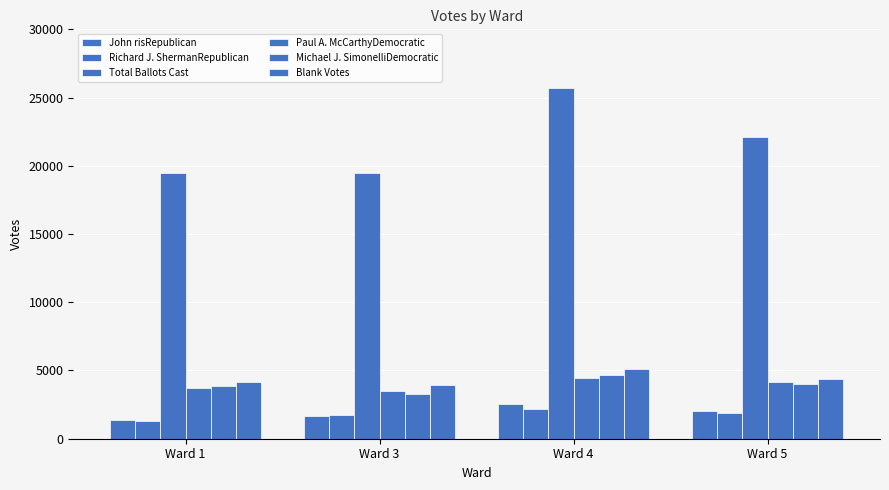

What is the sum of all John risRepublican values?

7594